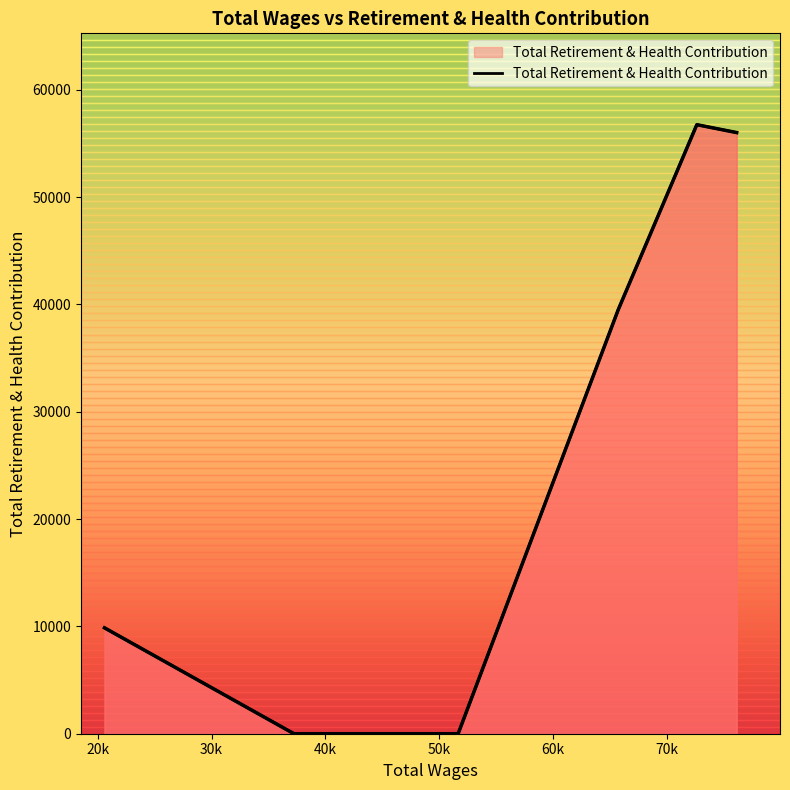

Where is the data nearest to the value 28369?

65711.0